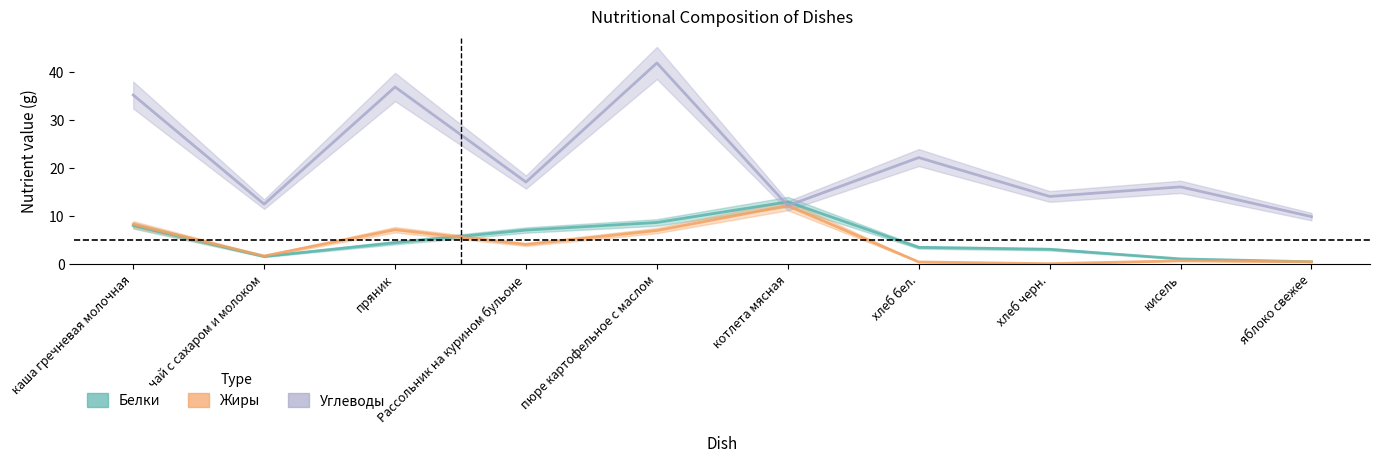

True or false: Жиры has a value of 5.9 at хлеб черн..

False